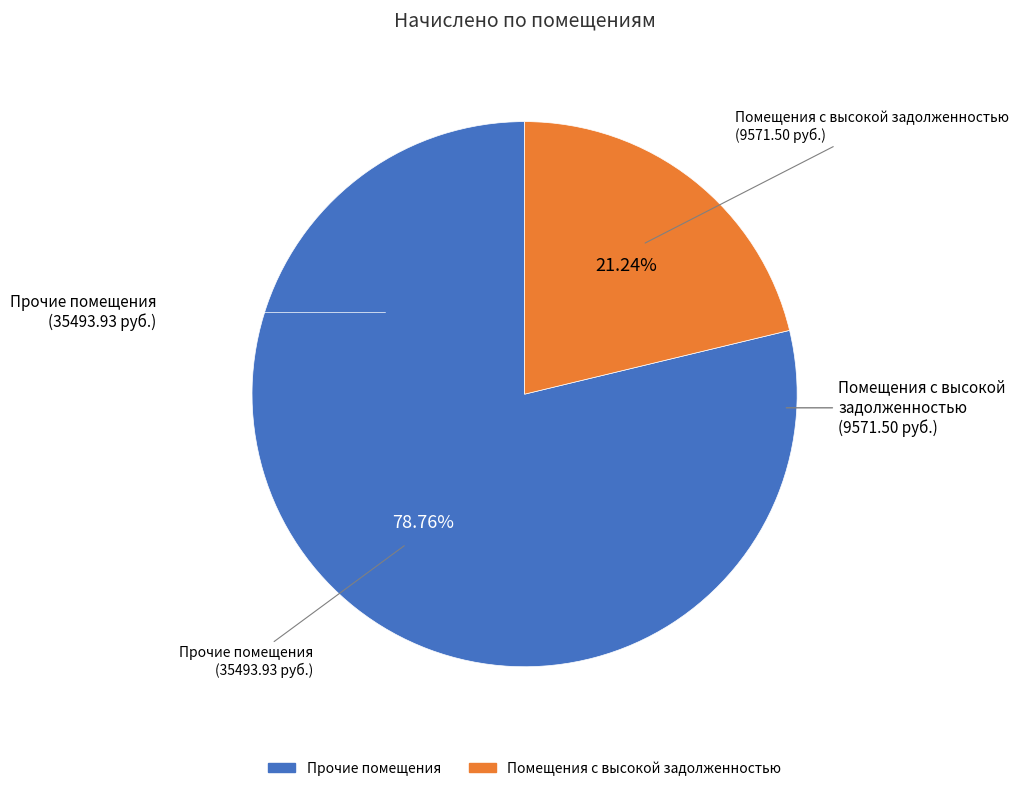

Which category has the smallest portion of the pie?

Помещения с высокой задолженностью